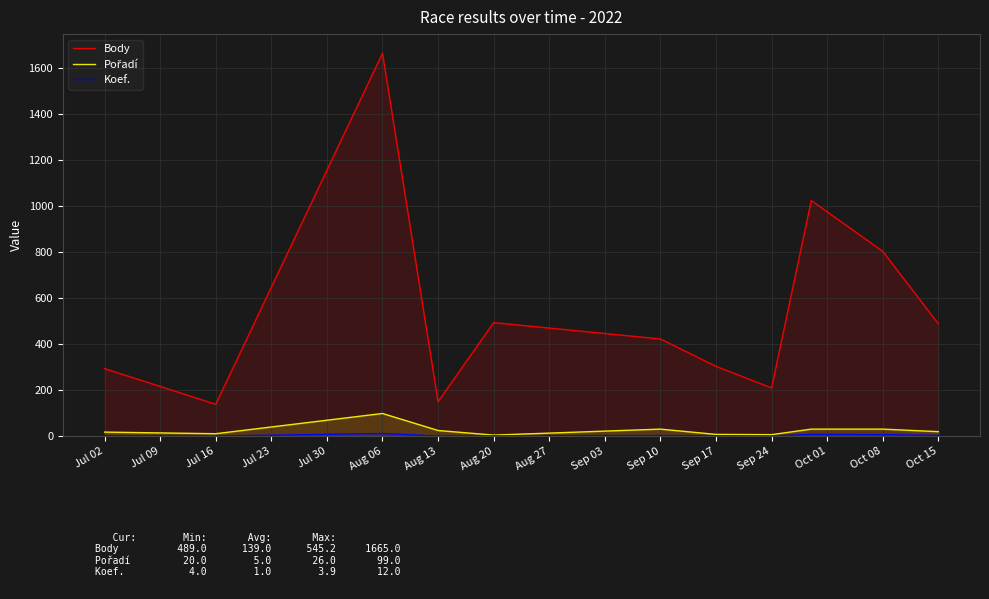

What is the greatest value displayed?

1665